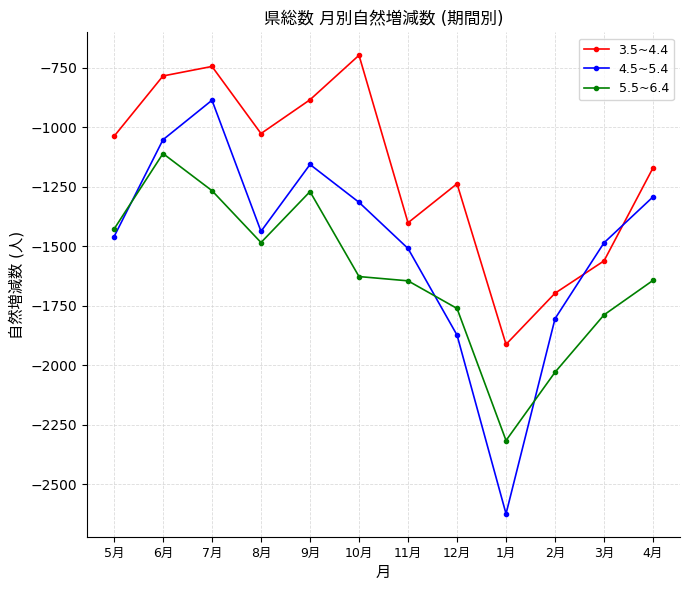

What is the lowest value of the 5.5~6.4 series?

-2317